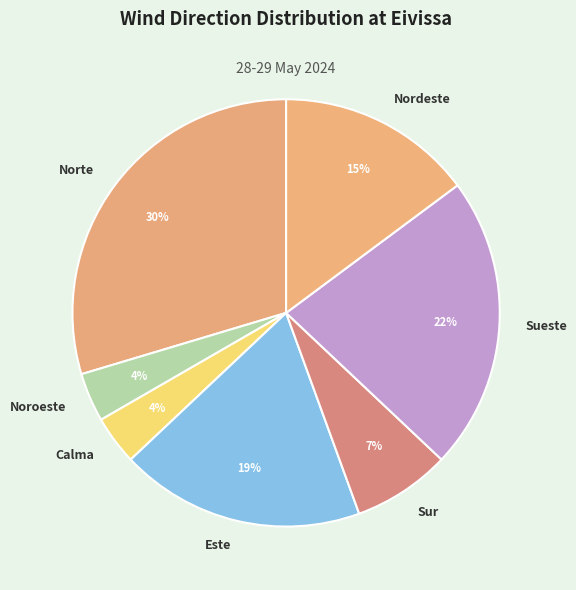

True or false: Norte accounts for 30% of the total.

True